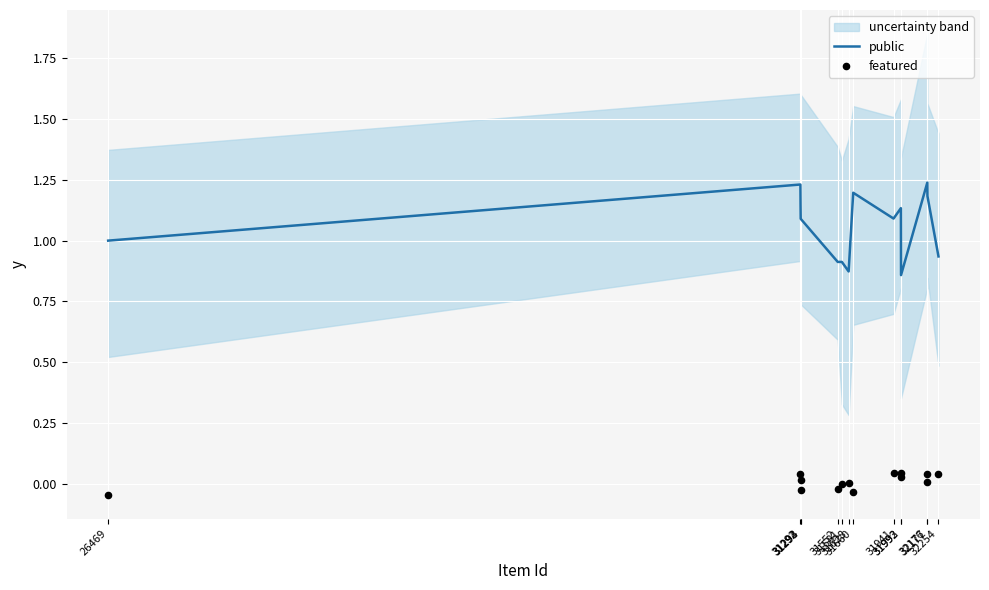

Which series reaches the maximum Y coordinate?

public